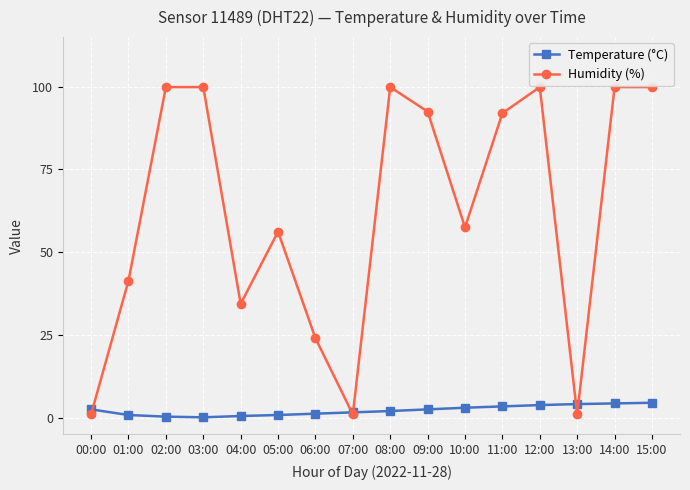

Rank the series by their average value, from lowest to highest.

Temperature (°C), Humidity (%)